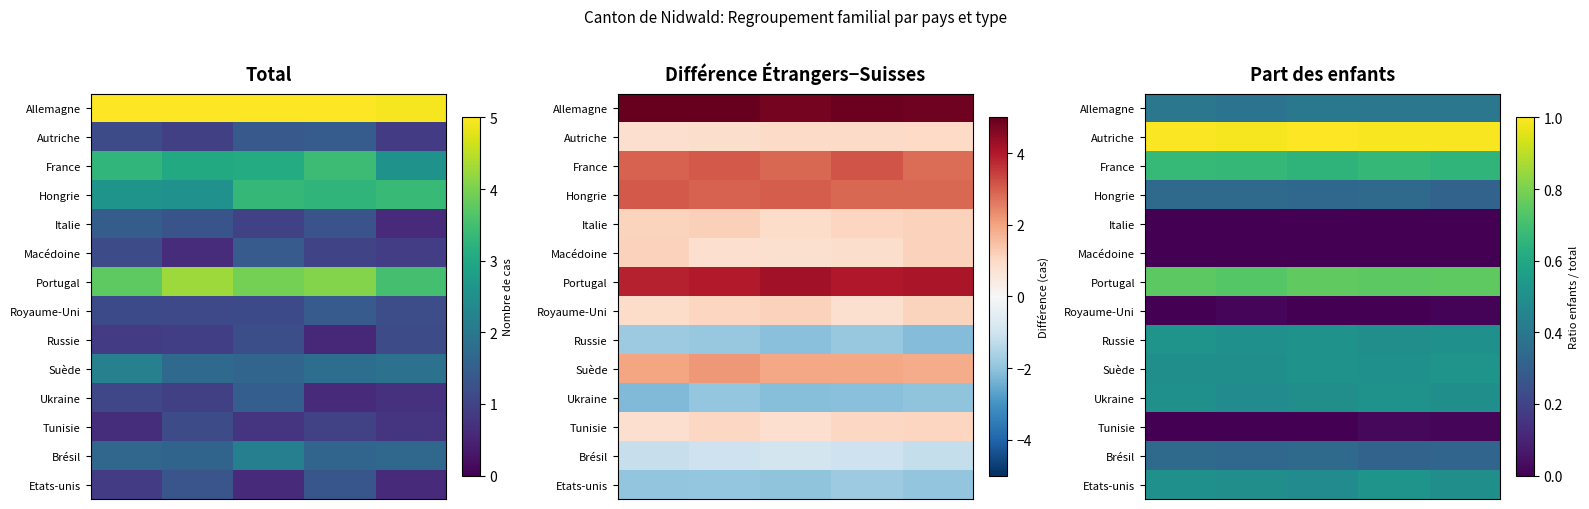

Count the number of categories in the chart.

5